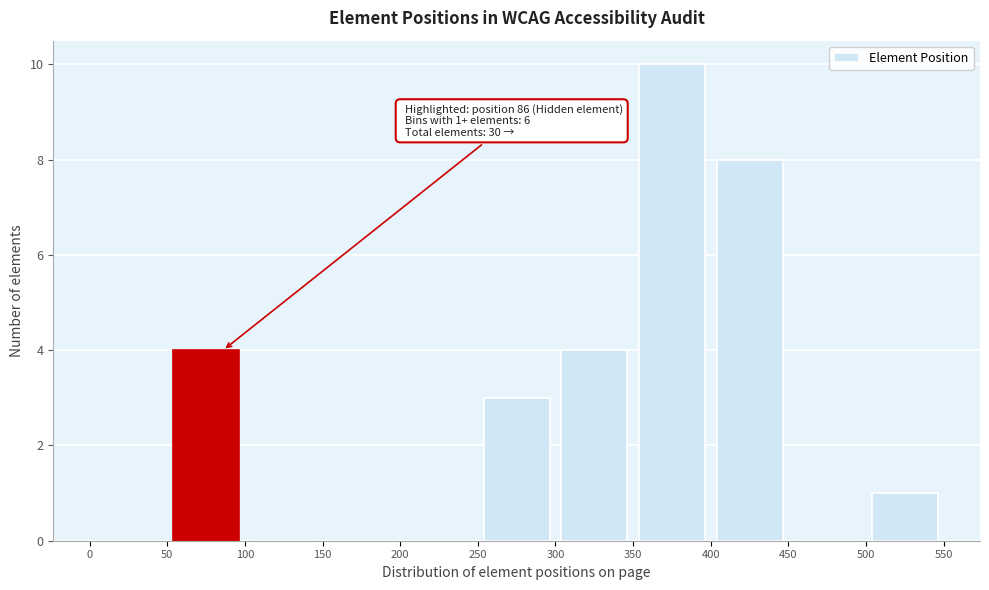

Which range on the x-axis has the tallest bar?

350 to 400